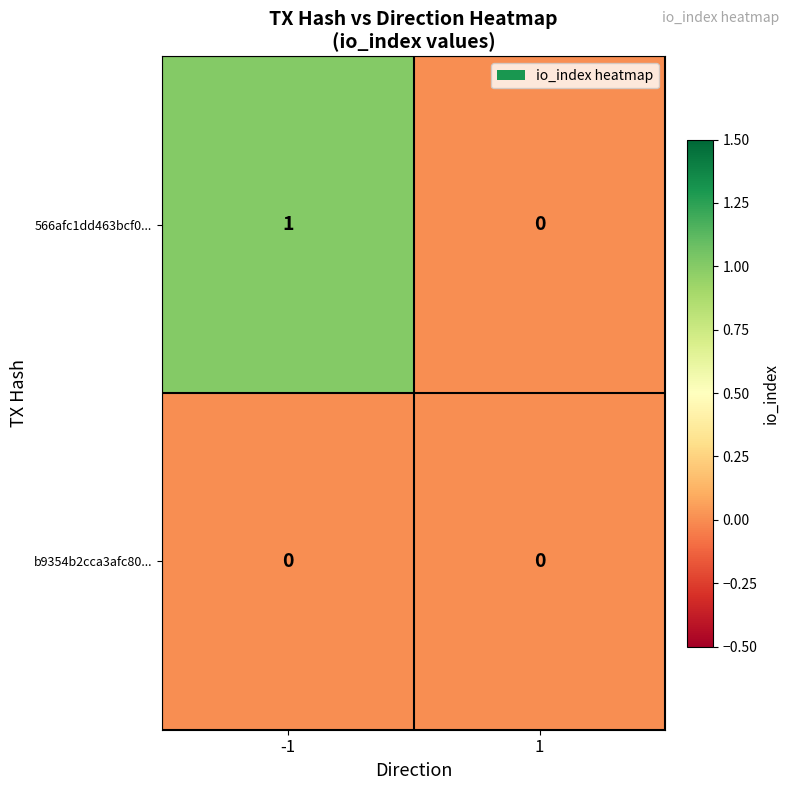

Rank the series by their maximum value, from lowest to highest.

b9354b2cca3afc80..., 566afc1dd463bcf0...